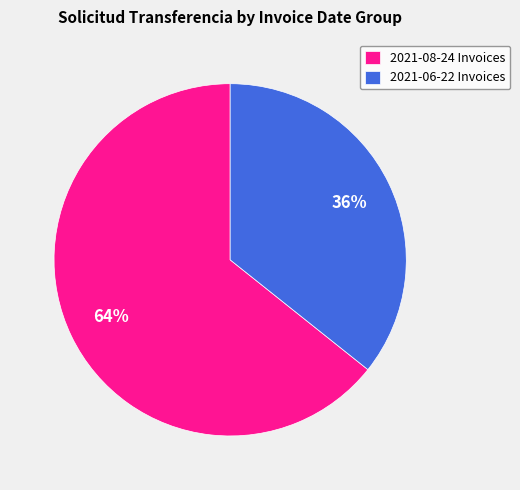

What percentage is the 2021-08-24 Invoices slice, to the nearest percent?

64%